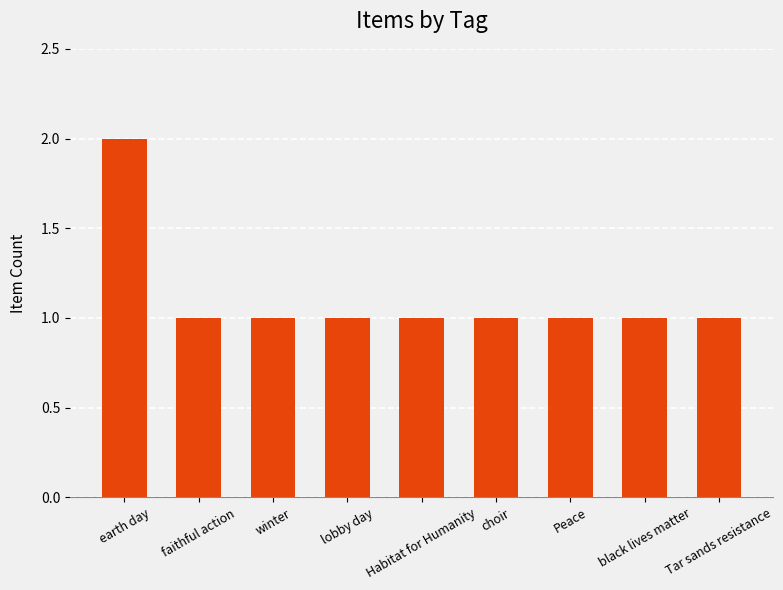

What position from the left is choir?

6